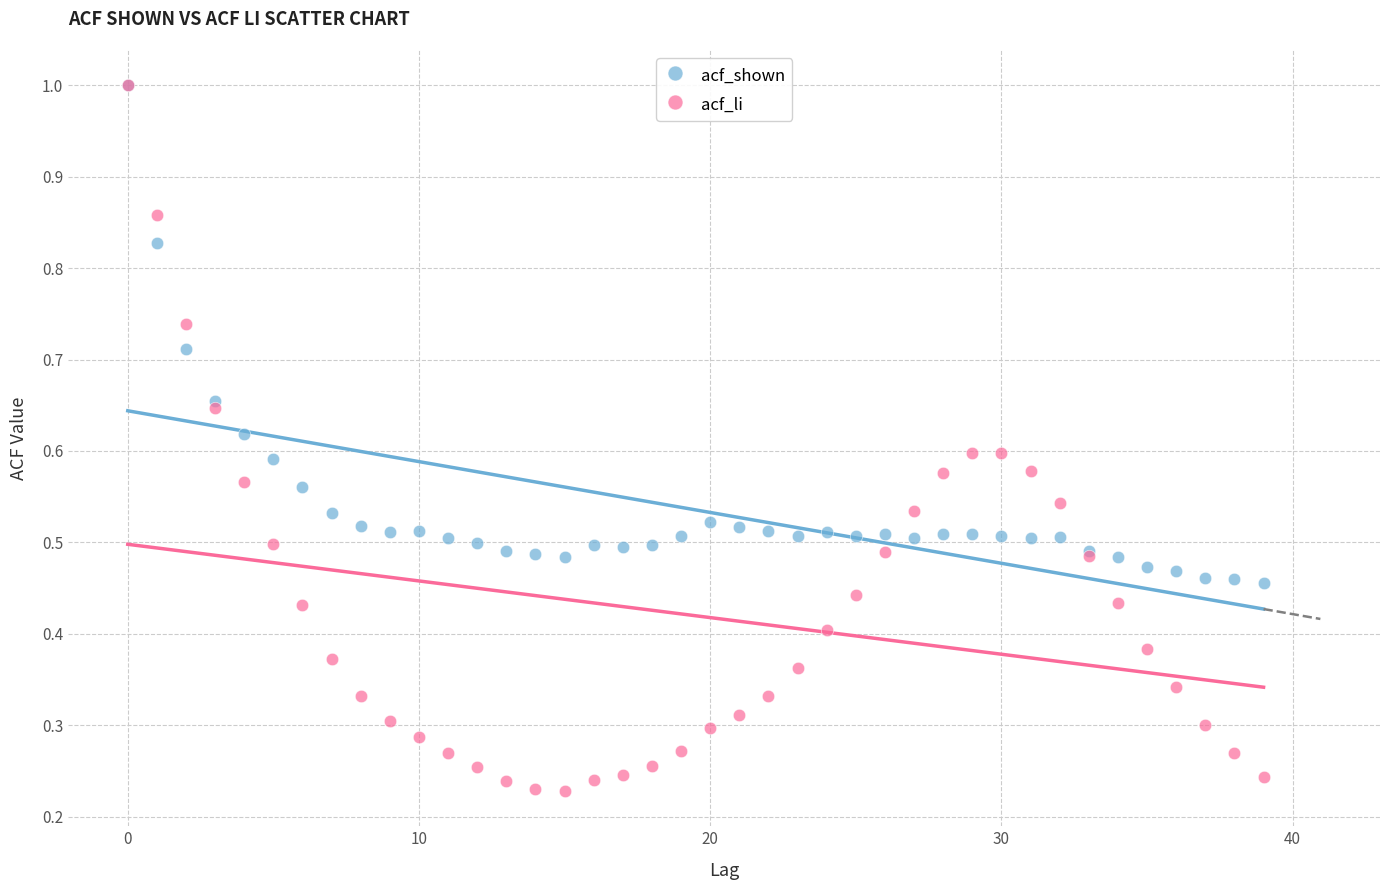

Which series contains the lowest Y value?

acf_li